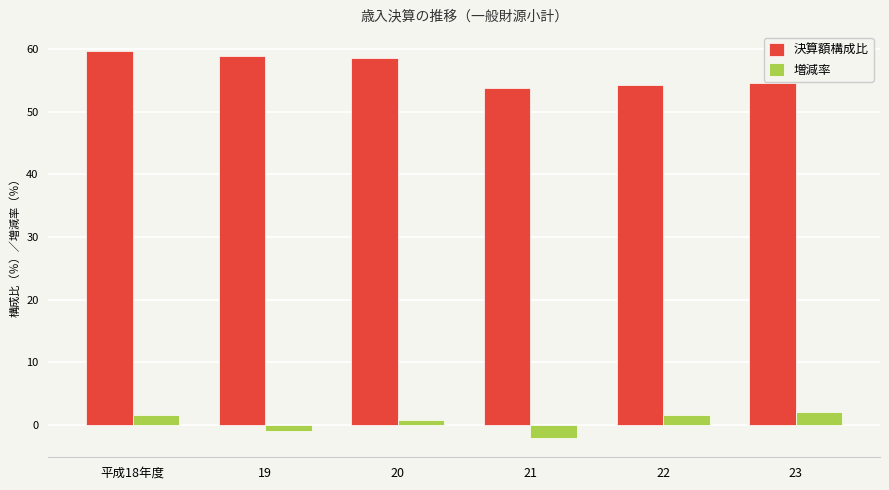

At 21, list the series in order from smallest to largest.

増減率, 決算額構成比